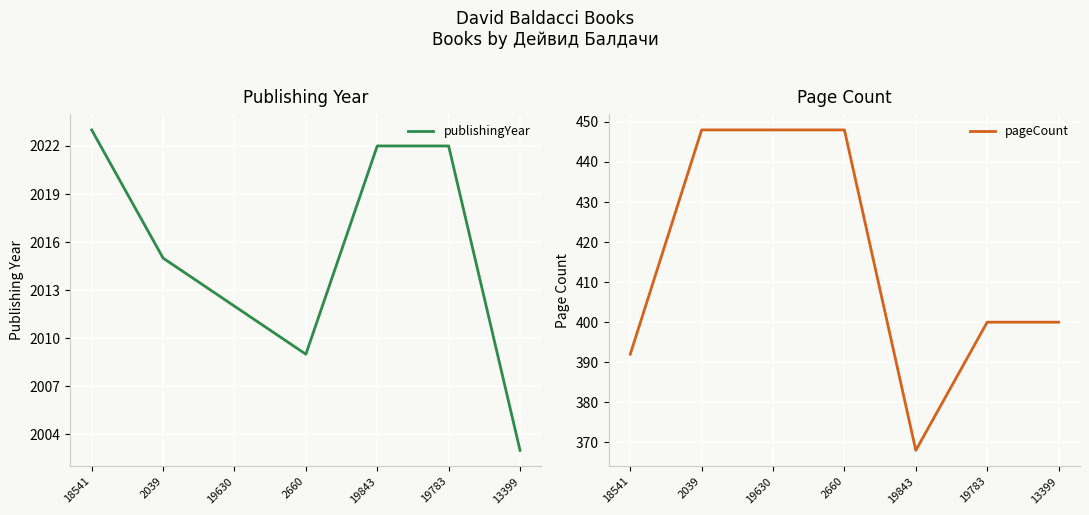

Reading right to left, list all the values displayed in this chart.

publishingYear: 2003	2022	2022	2009	2012	2015	2023
pageCount: 400	400	368	448	448	448	392